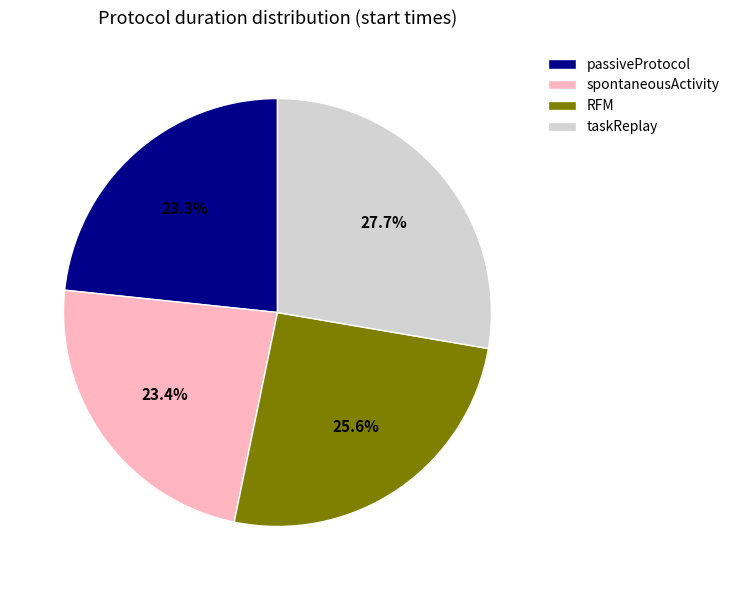

Count the number of slices in the pie.

4